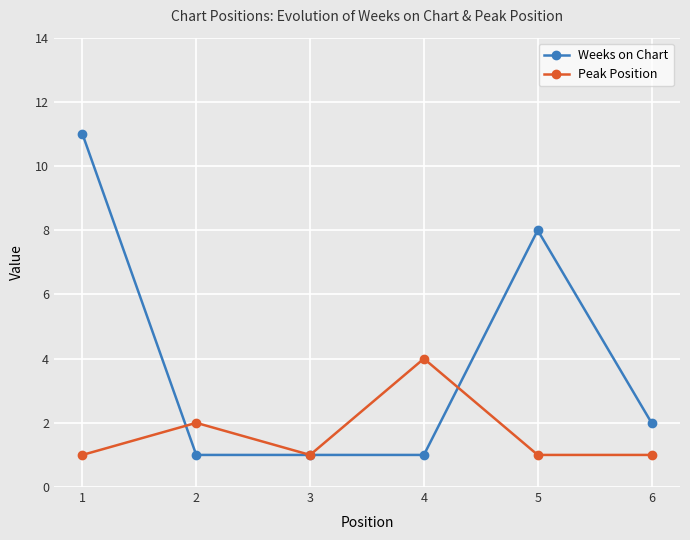

At which category does Peak Position reach its first local valley?

3